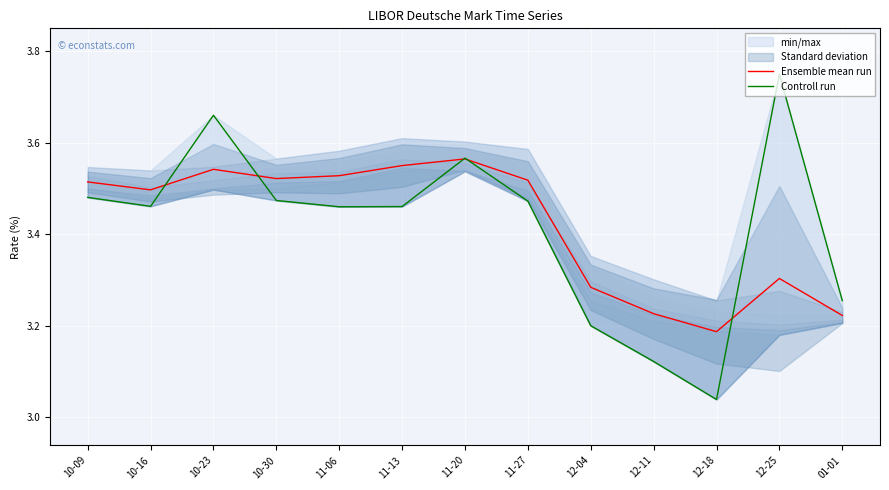

Which category has the lowest value in the Ensemble mean run series?

12-18